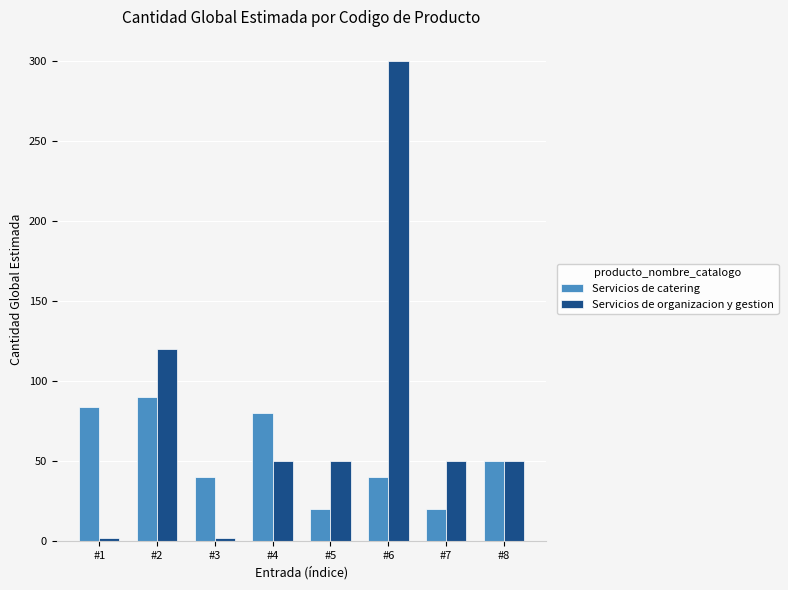

What is the approximate value of Servicios de organizacion y gestion at #7?

50